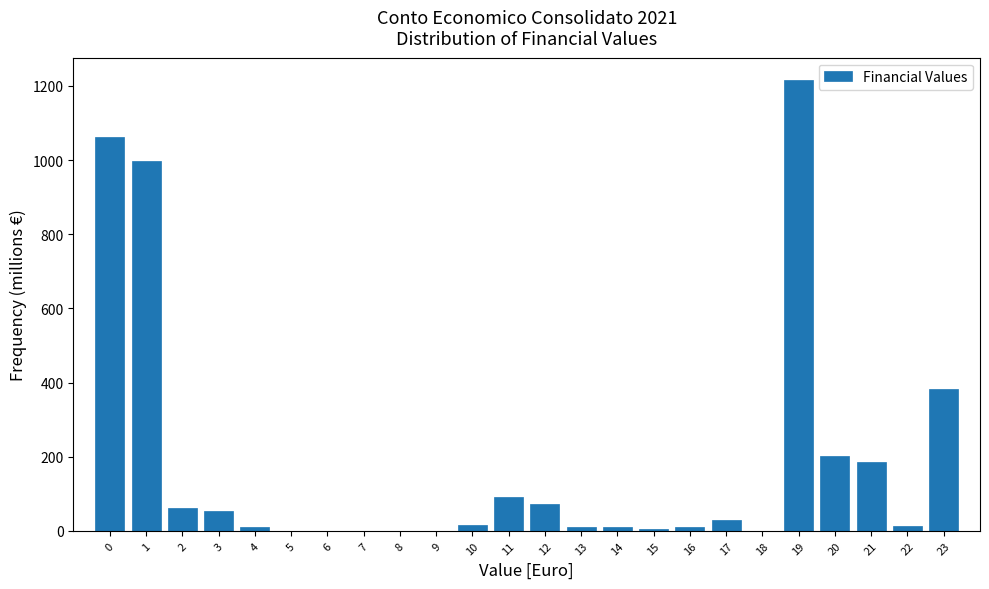

What is the sum of all values?

4432.5